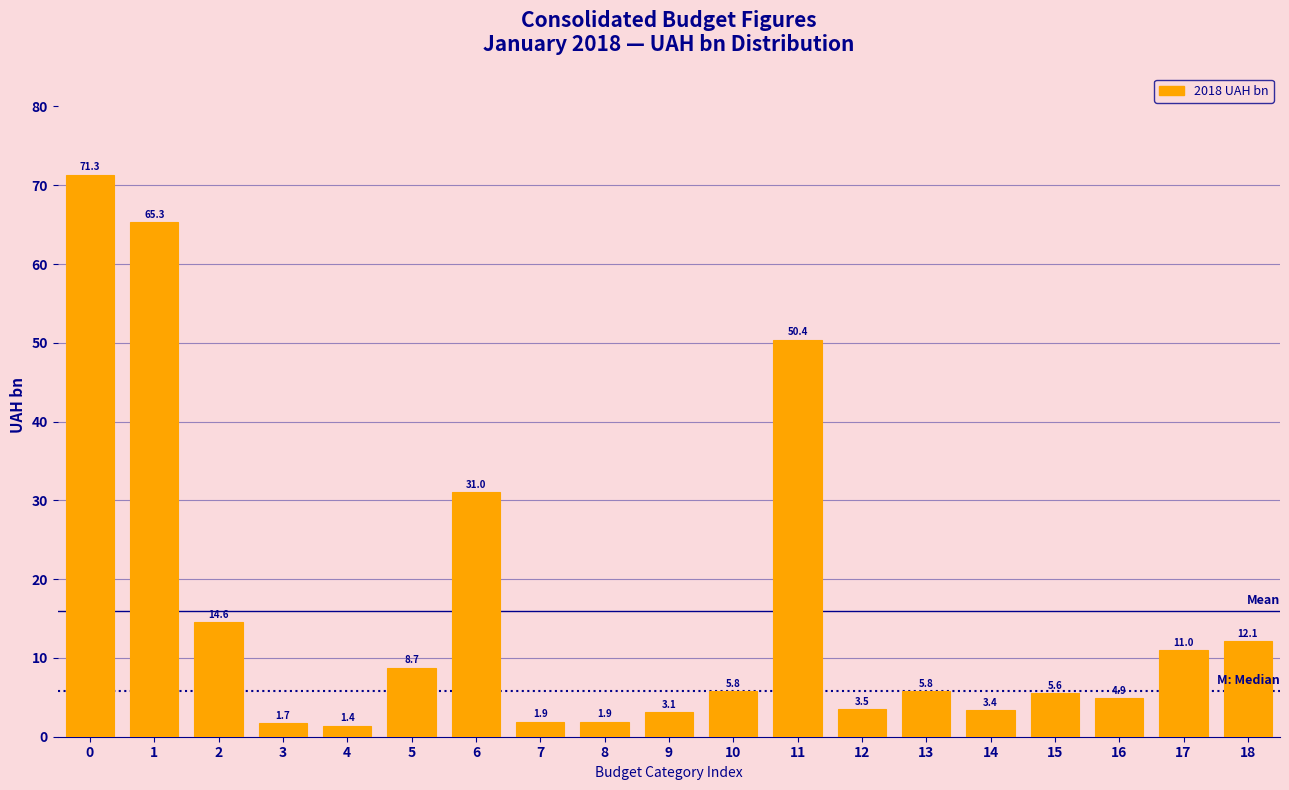

Reading left to right, list all the values displayed in this chart.

0=71.3	1=65.3	2=14.6	3=1.7	4=1.4	5=8.7	6=31.0	7=1.9	8=1.9	9=3.1	10=5.8	11=50.4	12=3.5	13=5.8	14=3.4	15=5.6	16=4.9	17=11.0	18=12.1